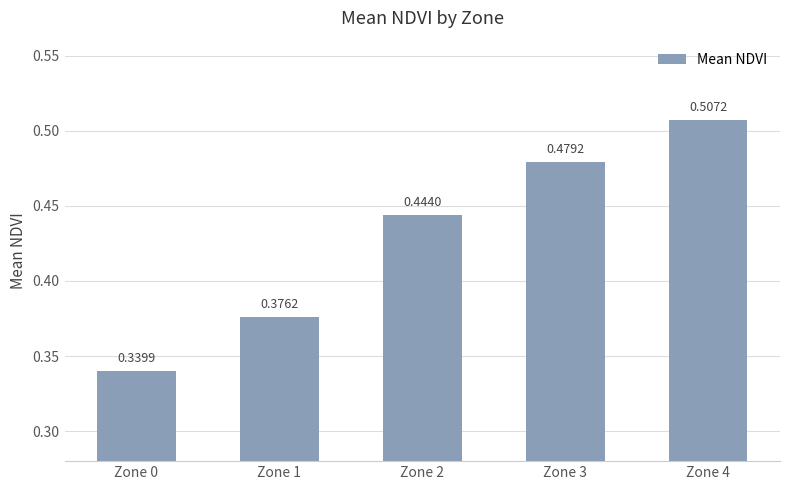

Does the chart contain any negative values?

No